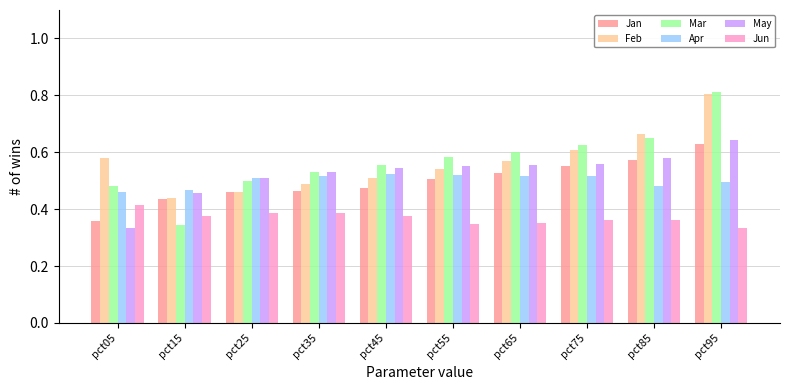

Which series has the widest spread of values?

Mar